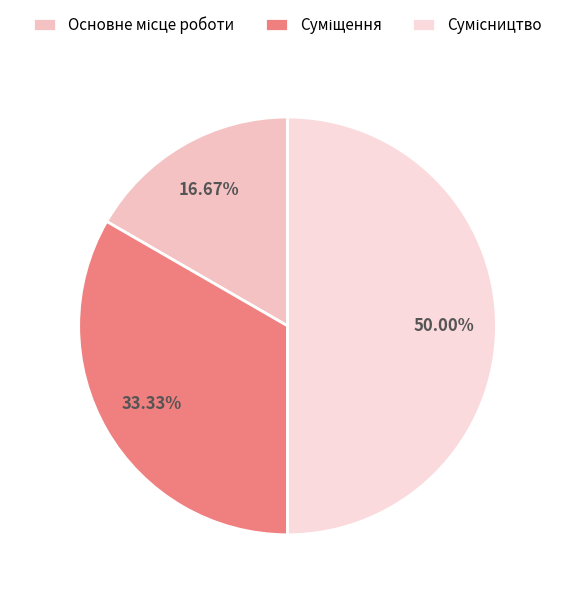

To the nearest percent, what is the difference between the largest and smallest slice percentages?

33%